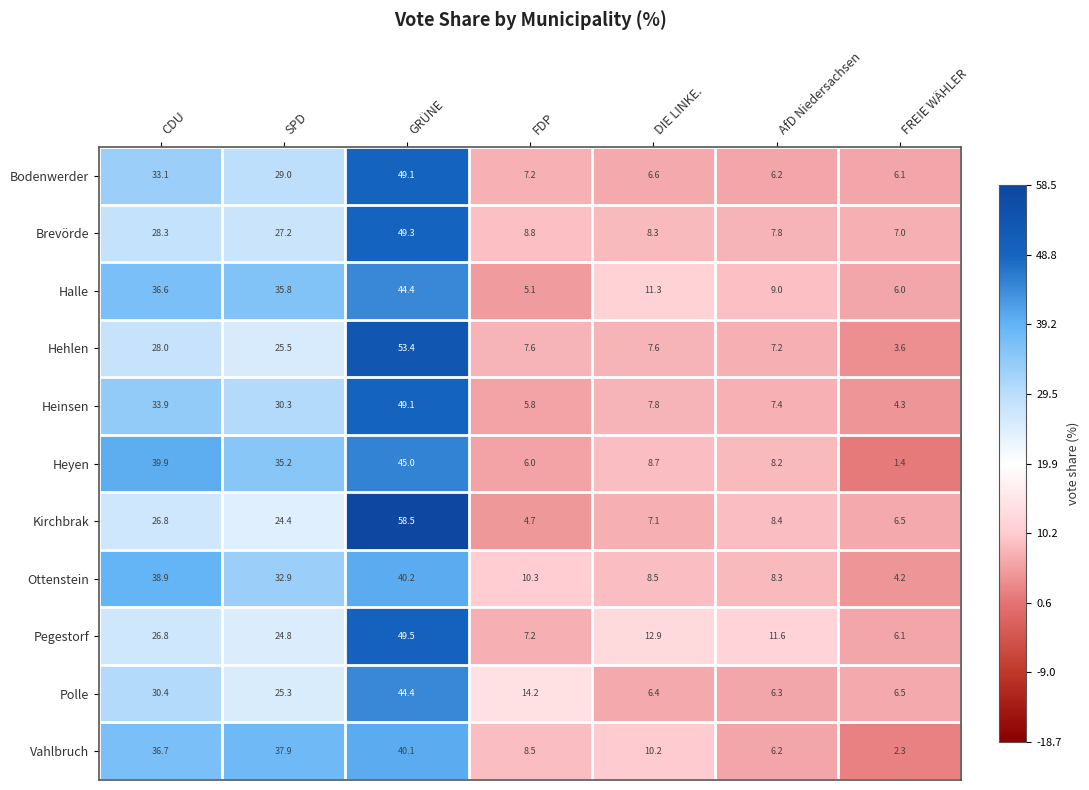

How many values in the Brevörde series are below 8?

2